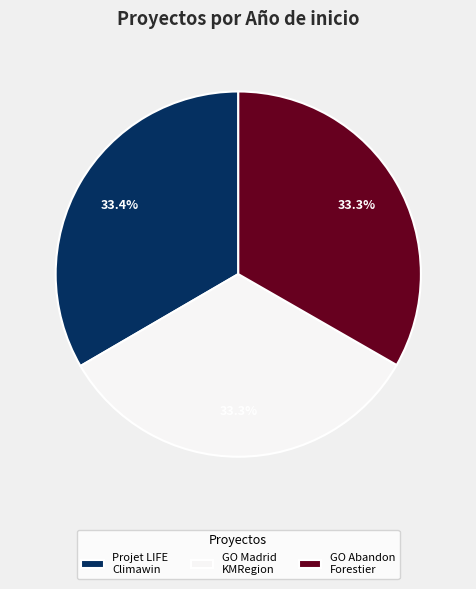

Is there a majority slice in this chart?

No